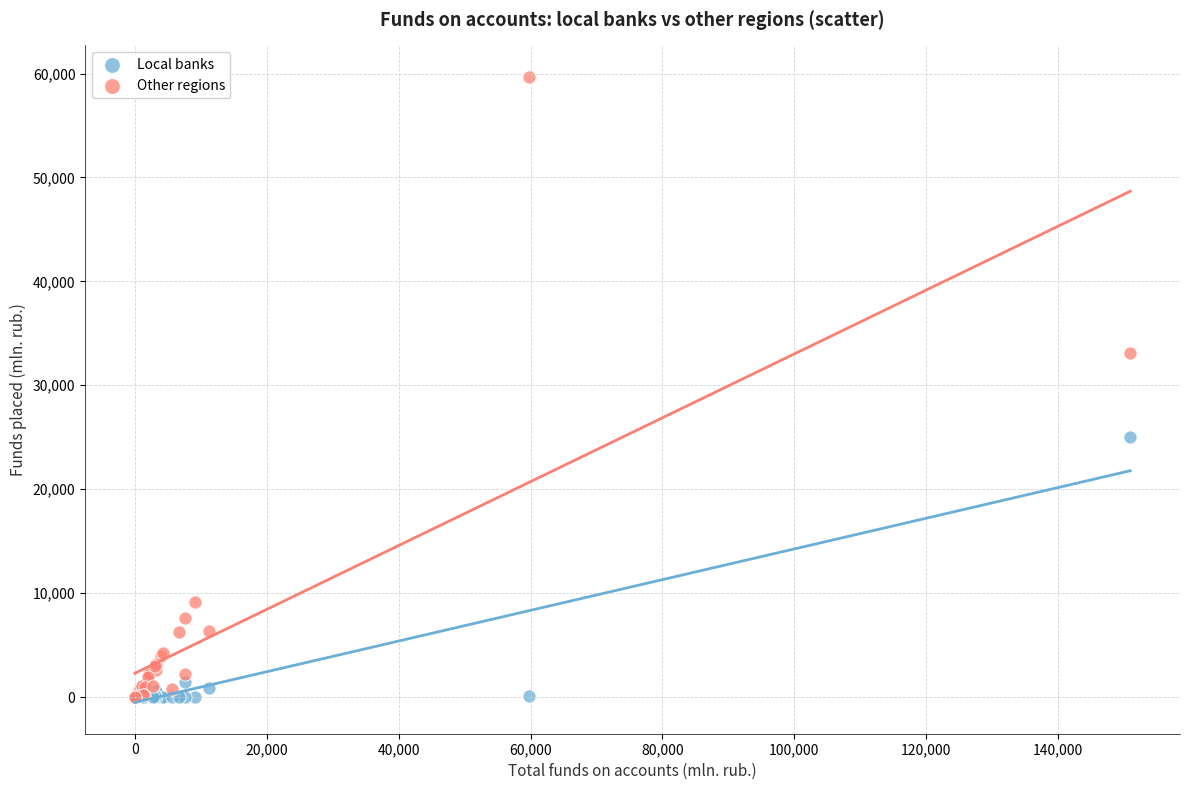

In the Other regions series, what Y value is closest to 29848?

33124